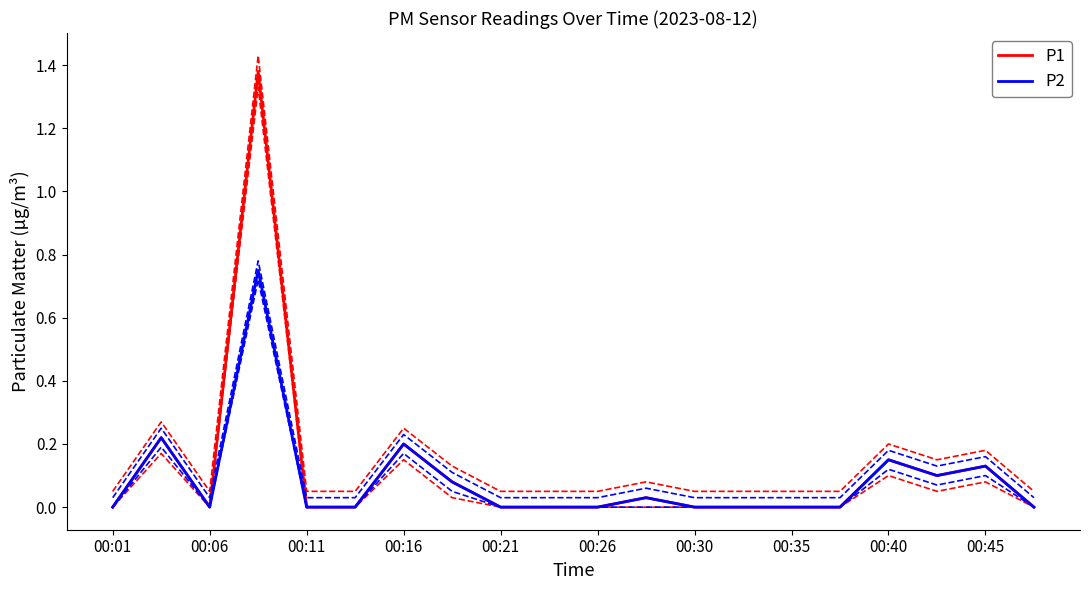

Rank the series by their average value, from highest to lowest.

P1, P2